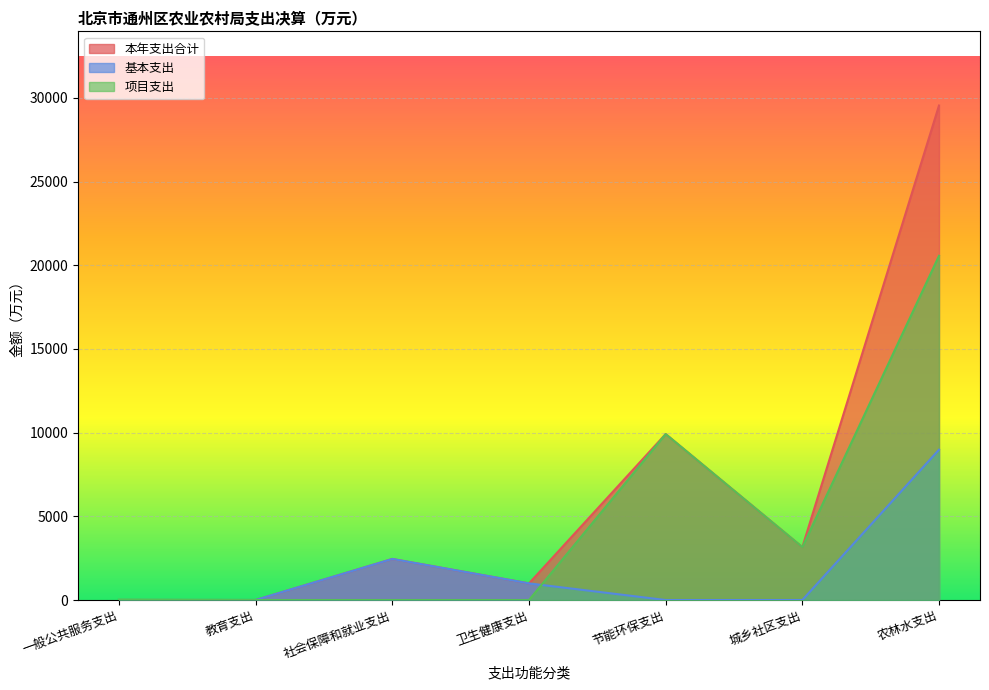

Where is the first local maximum for 本年支出合计?

社会保障和就业支出